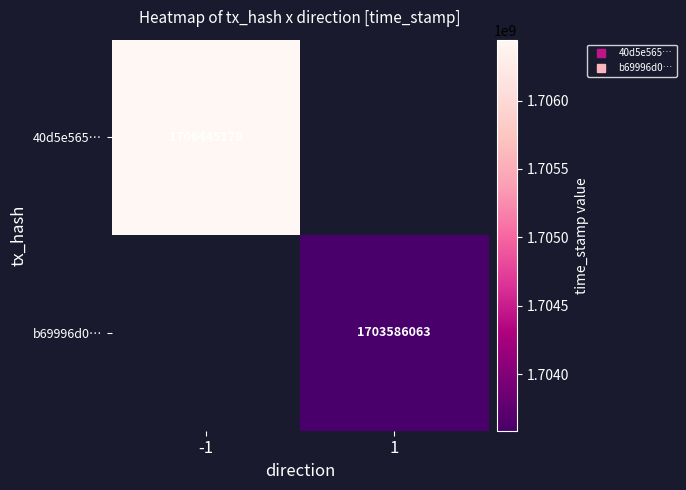

Rank the series by their average value, from highest to lowest.

40d5e565…, b69996d0…